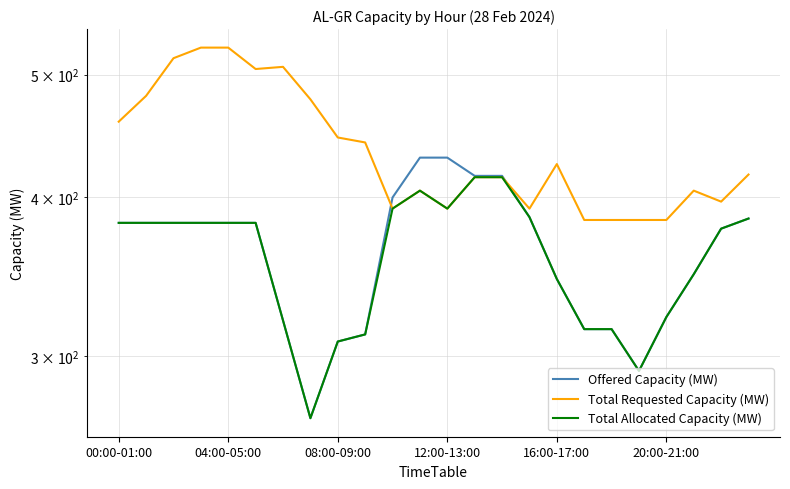

What is the difference between the maximum and minimum values in the Total Requested Capacity (MW) series?

141